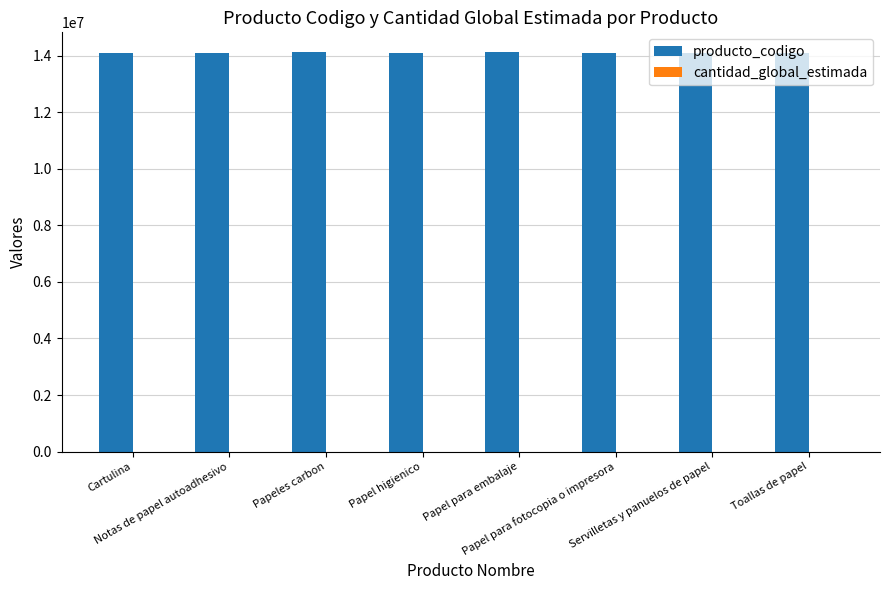

Which series has the largest total across all categories?

producto_codigo